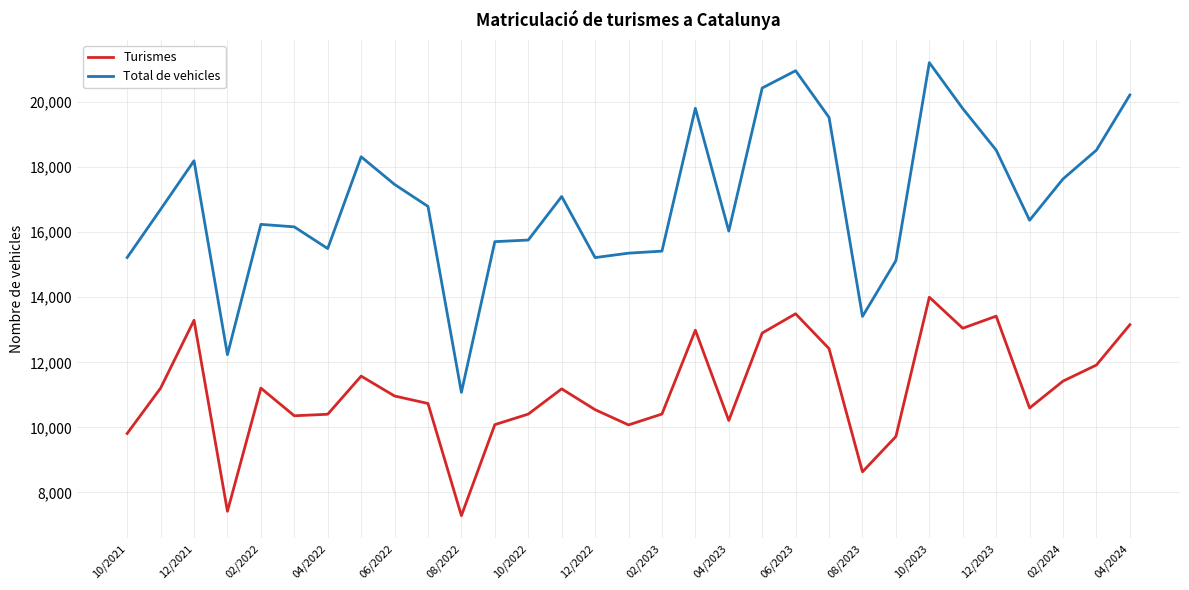

Rank the series by their average value, from lowest to highest.

Turismes, Total de vehicles